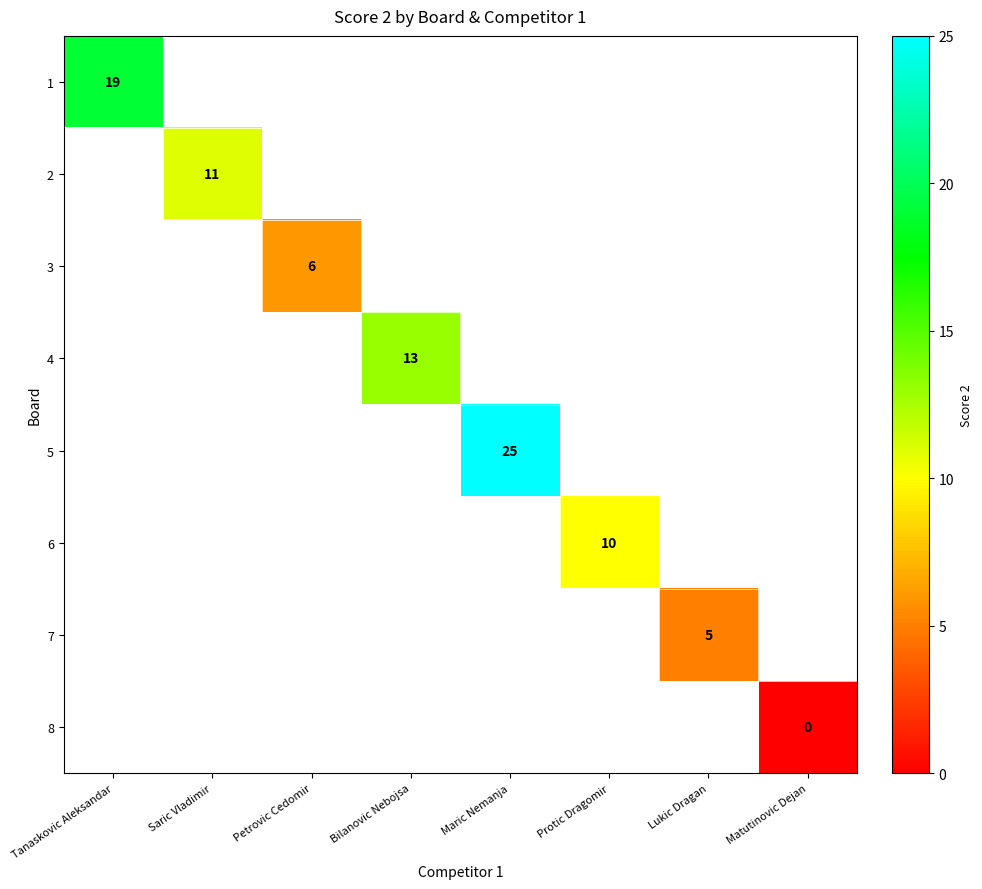

At how many categories does at least one series exceed 2?

7